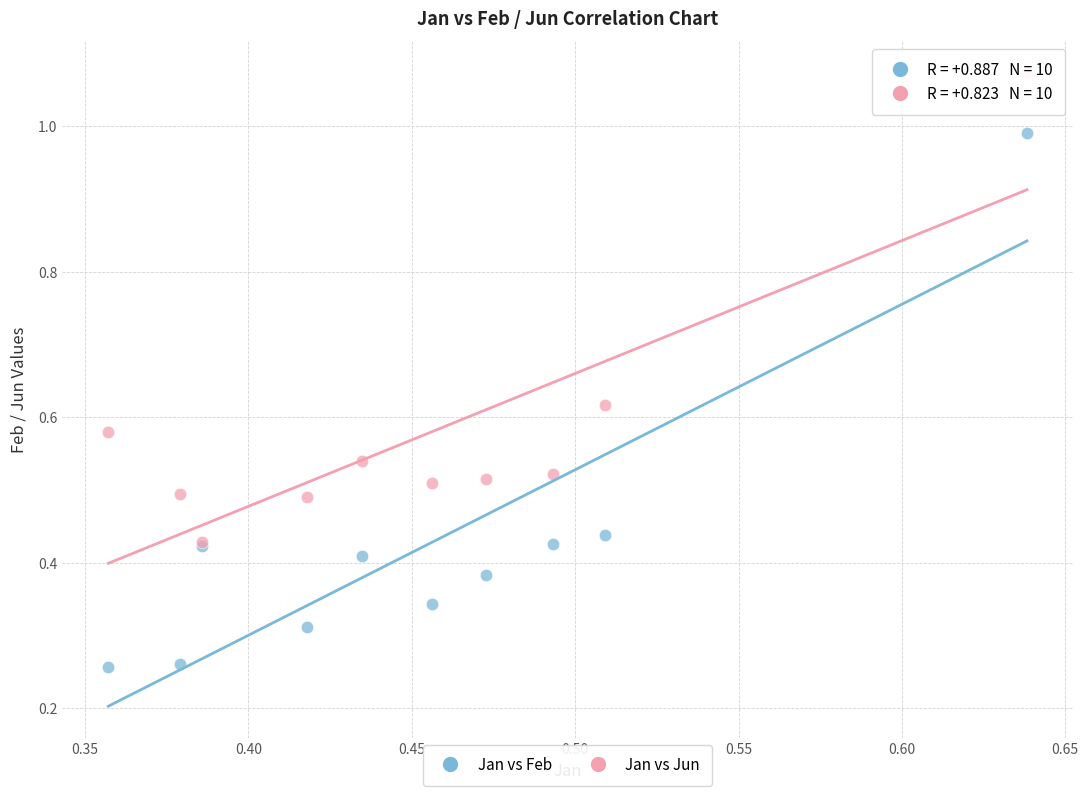

Which series reaches the minimum Y coordinate?

Jan vs Feb